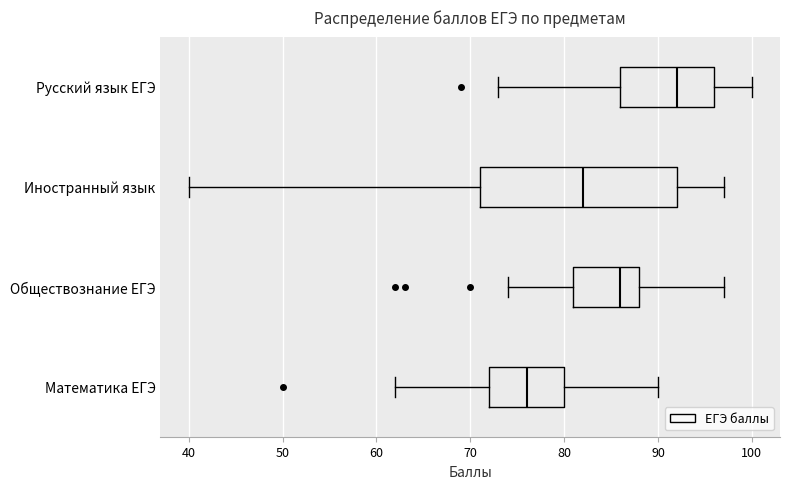

Reading bottom to top, transcribe this box plot: for each box, give where its median line is, the range the box spans, and where its two whiskers end, as read against the x-axis. The values are not printed on the chart, so give them approximately, as read against the axis.

Математика ЕГЭ: median 76, box 72 to 80, whiskers 62 to 90
Обществознание ЕГЭ: median 86, box 81 to 88, whiskers 74 to 97
Иностранный язык: median 82, box 71 to 92, whiskers 40 to 97
Русский язык ЕГЭ: median 92, box 86 to 96, whiskers 73 to 100